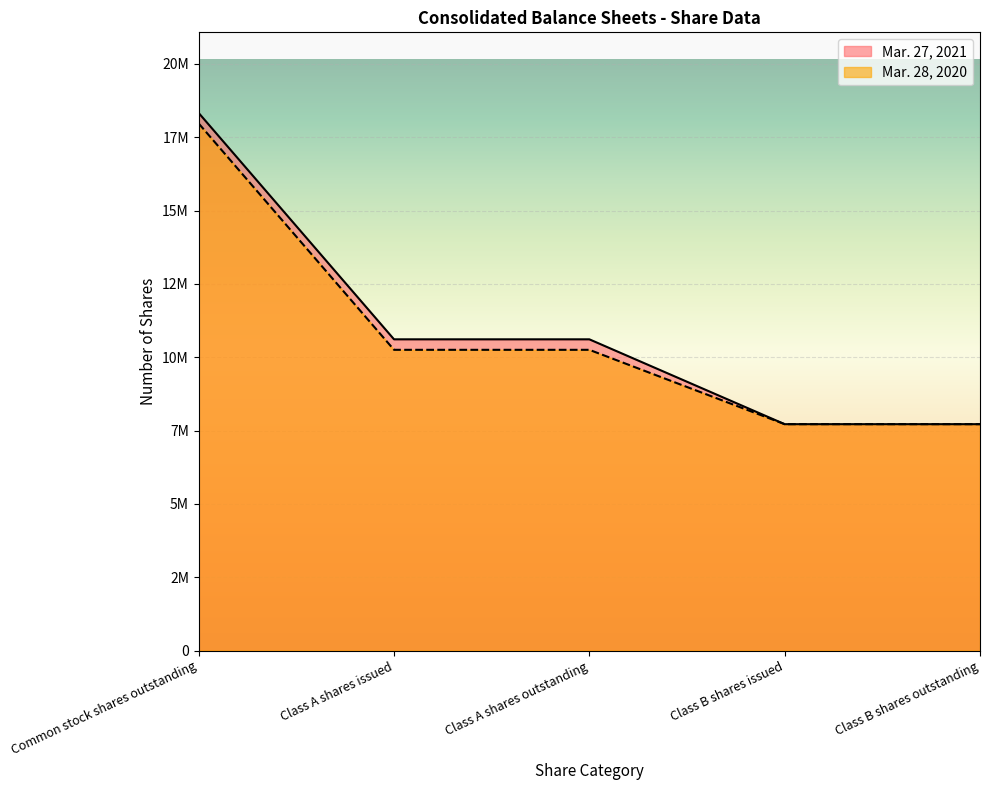

At how many categories does at least one series exceed 15650663?

1